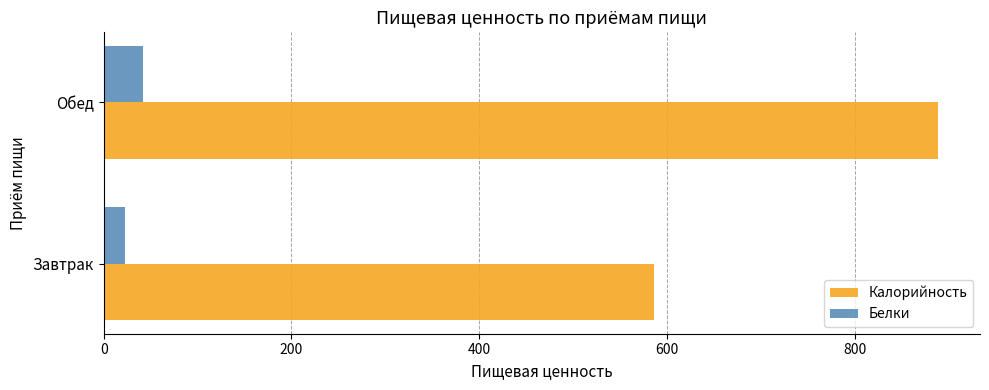

The Белки series shows 41.6 at Обед. True or false?

True